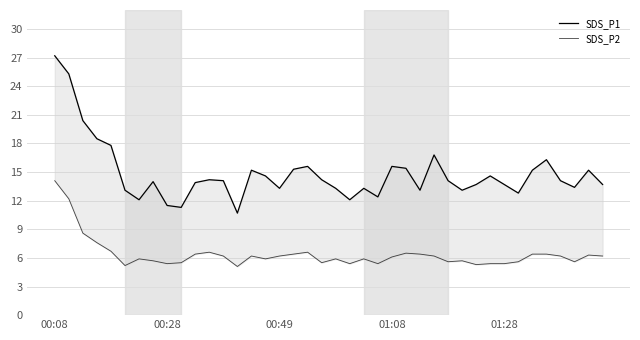

Between 00:08 and 21, which series saw the biggest shift?

SDS_P1